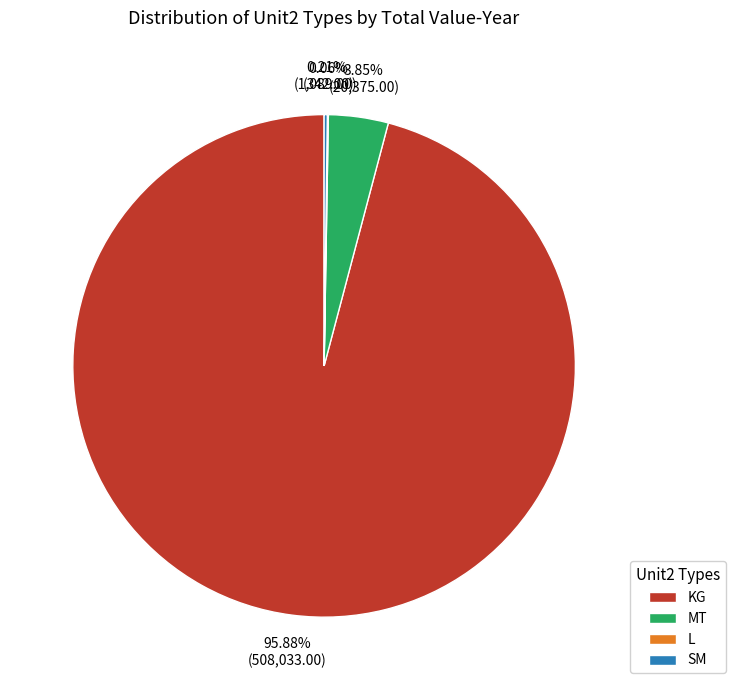

What percentage is NOT represented by MT?

96.2%